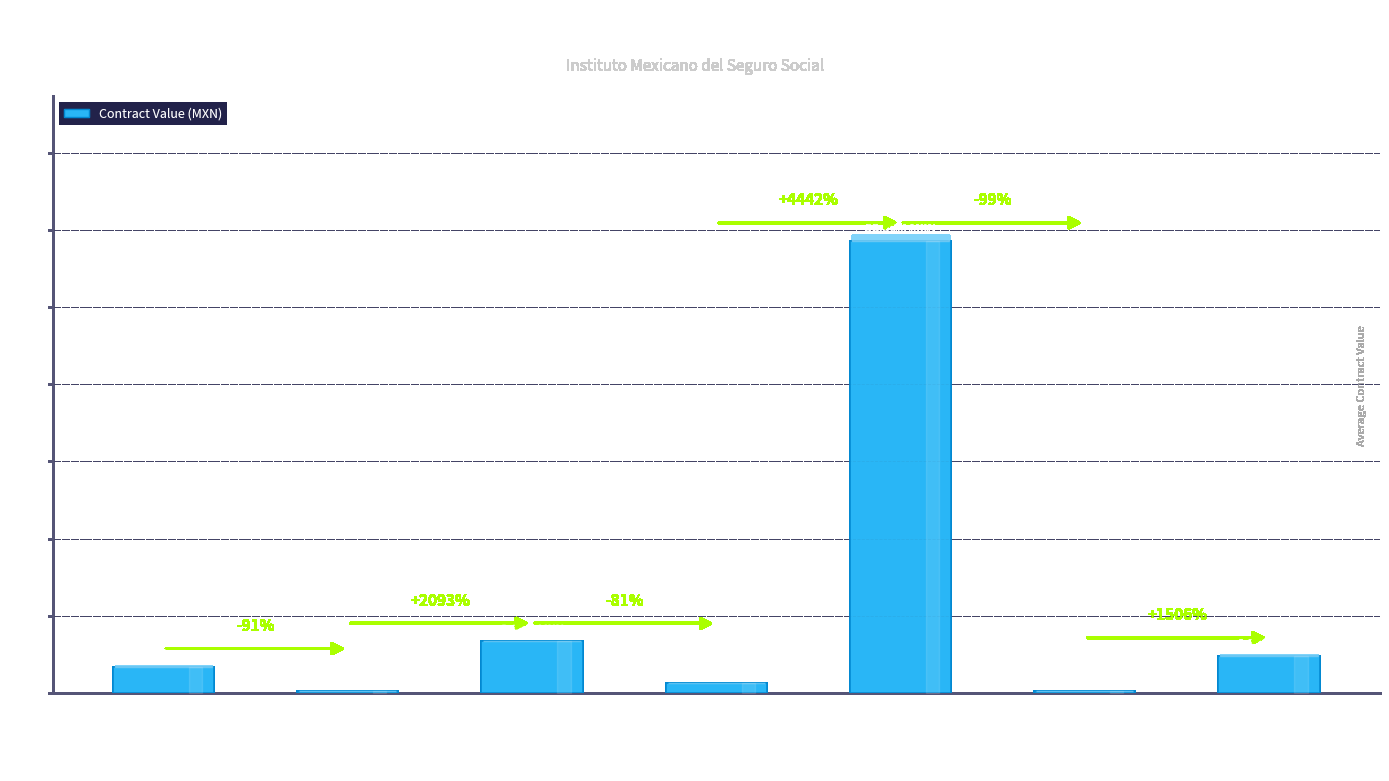

Count the number of values greater than 3410003.

4